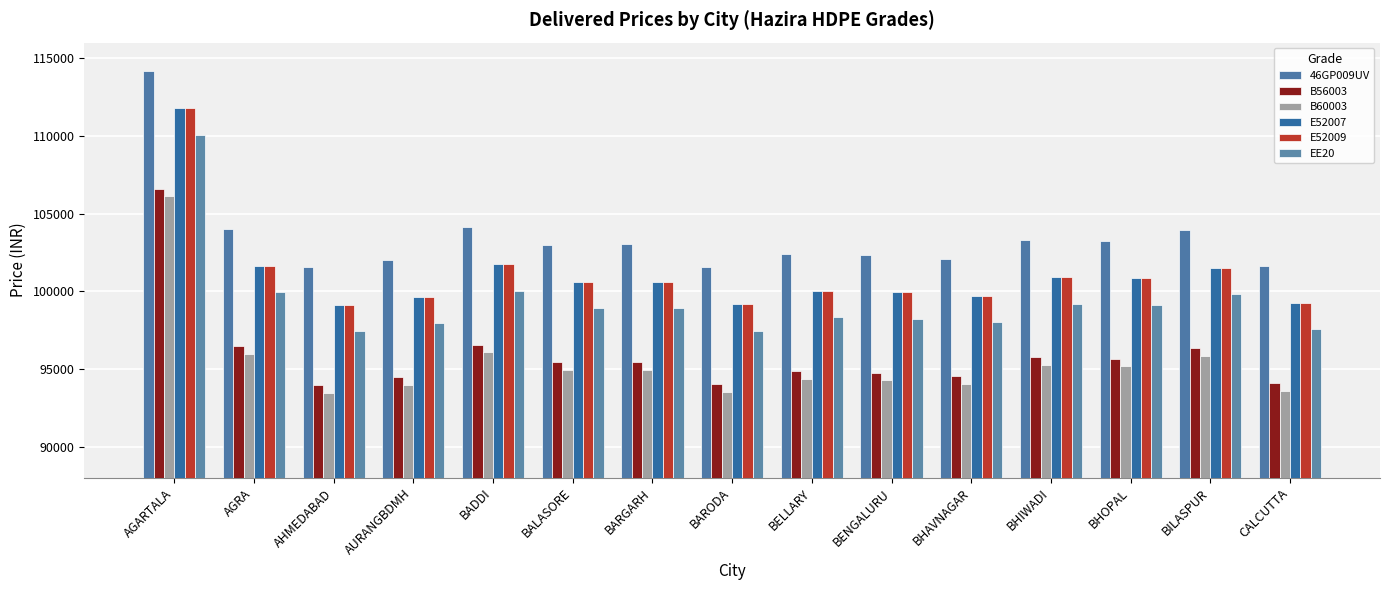

How many values in the E52009 series are below 100617?

7